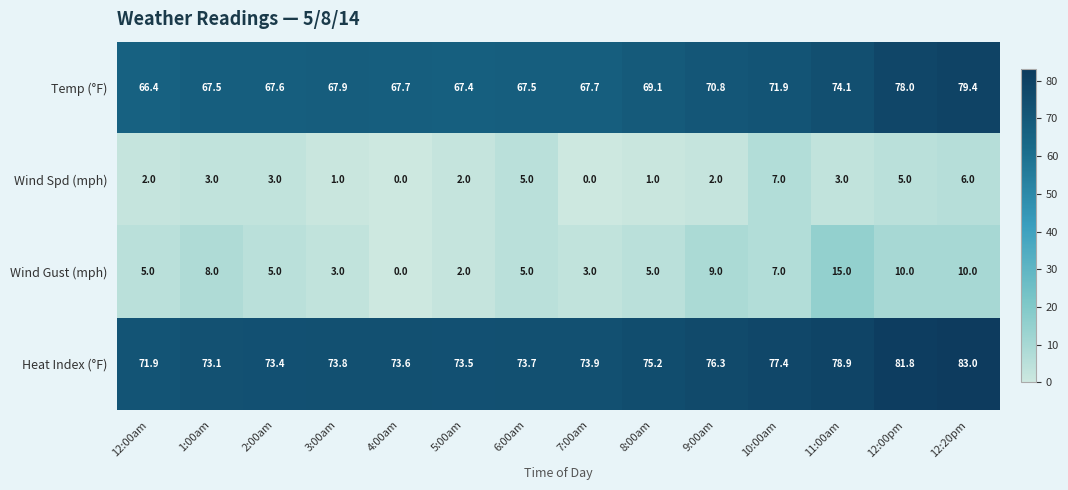

The value of Temp (°F) at 3:00am is 94.6. True or false?

False